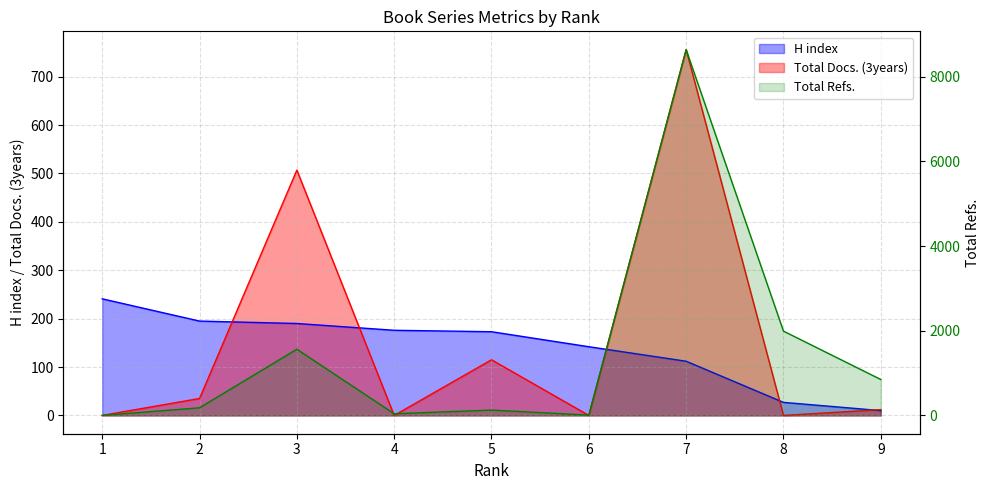

How many values in the H index series exceed 173?

4